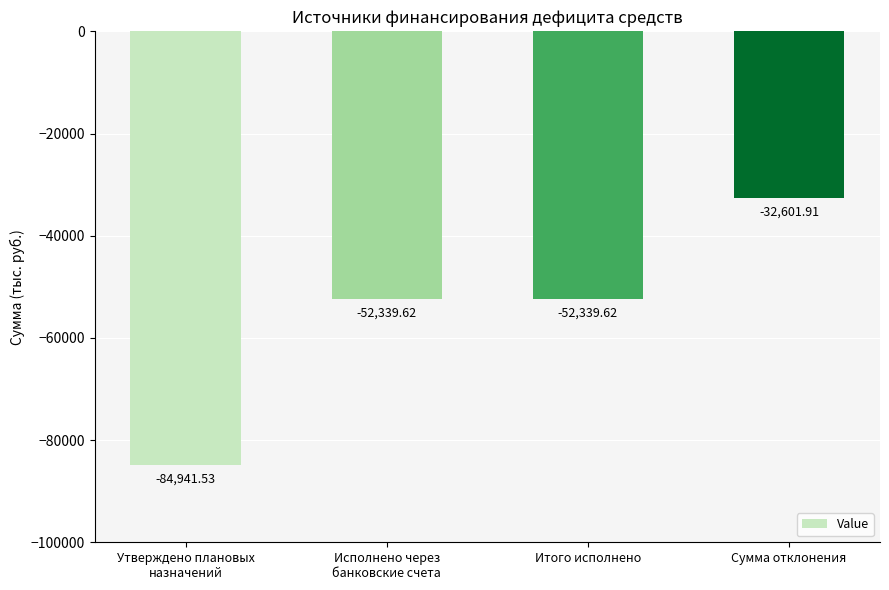

Are the bars horizontal?

No